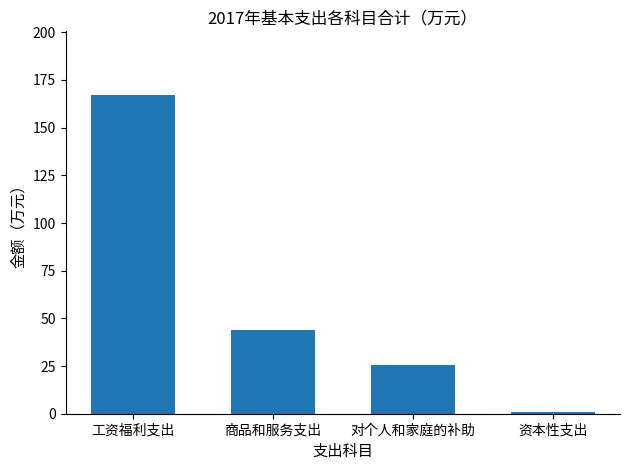

Rank the categories by value from lowest to highest.

资本性支出, 对个人和家庭的补助, 商品和服务支出, 工资福利支出